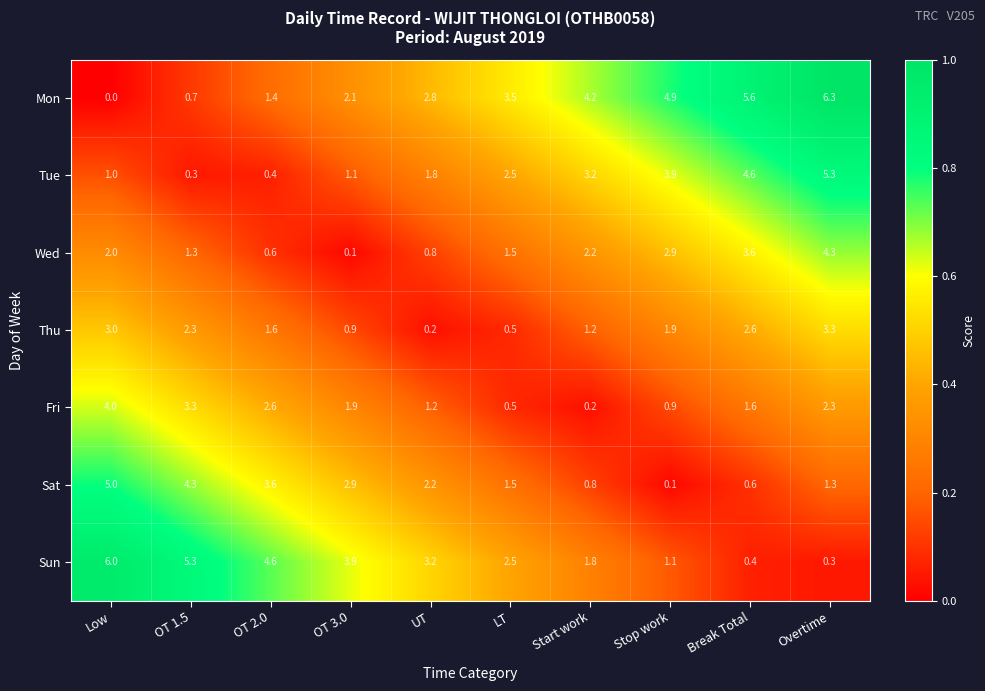

Which label corresponds to the smallest value in the chart?

Low